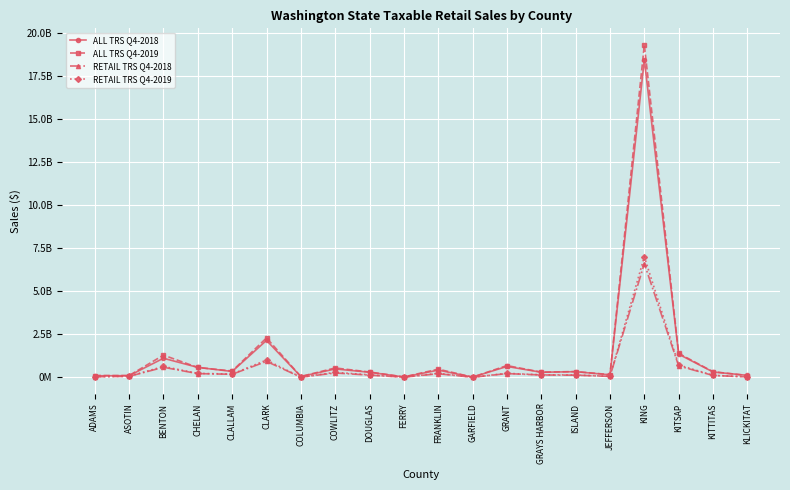

What are all the series names shown in the legend?

ALL TRS Q4-2018, ALL TRS Q4-2019, RETAIL TRS Q4-2018, RETAIL TRS Q4-2019